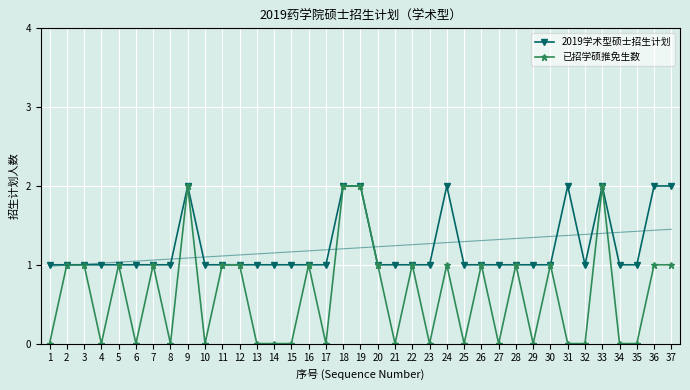

Between 33 and 22, which is larger?

33